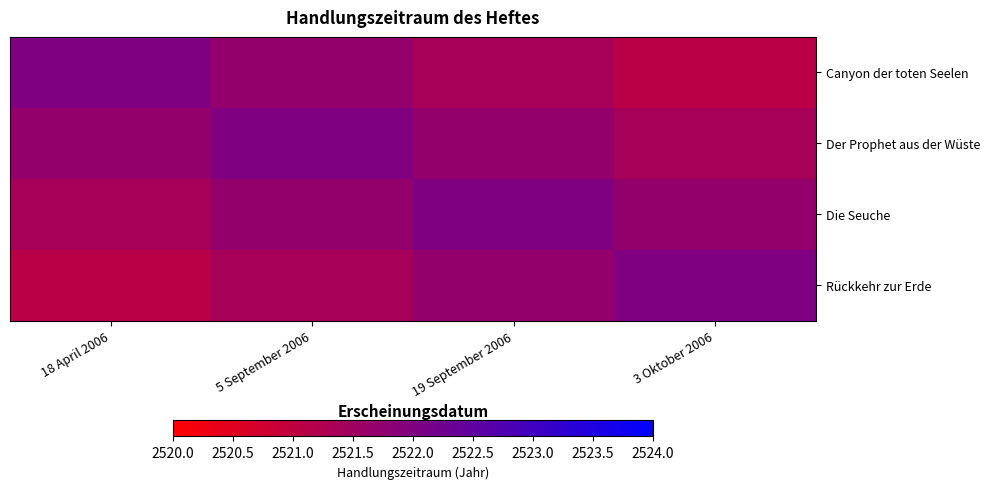

Rank the series by their maximum value, from lowest to highest.

Canyon der toten Seelen, Der Prophet aus der Wüste, Die Seuche, Rückkehr zur Erde